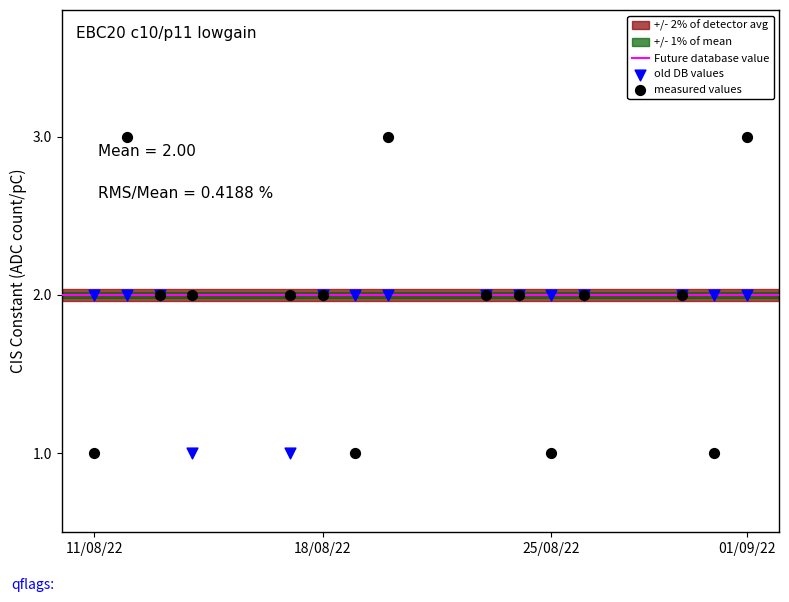

Which series reaches the maximum Y coordinate?

measured values